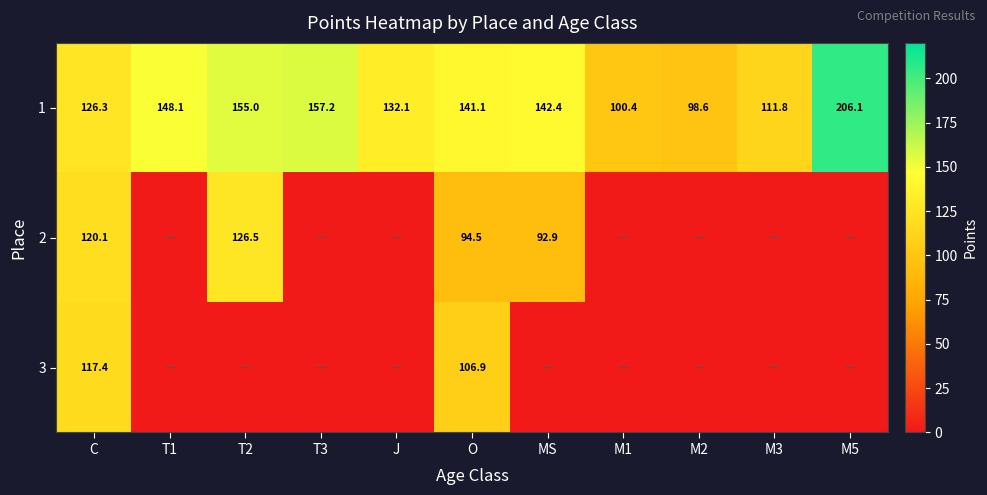

What is the difference between the 2 values at MS and T2?

33.6